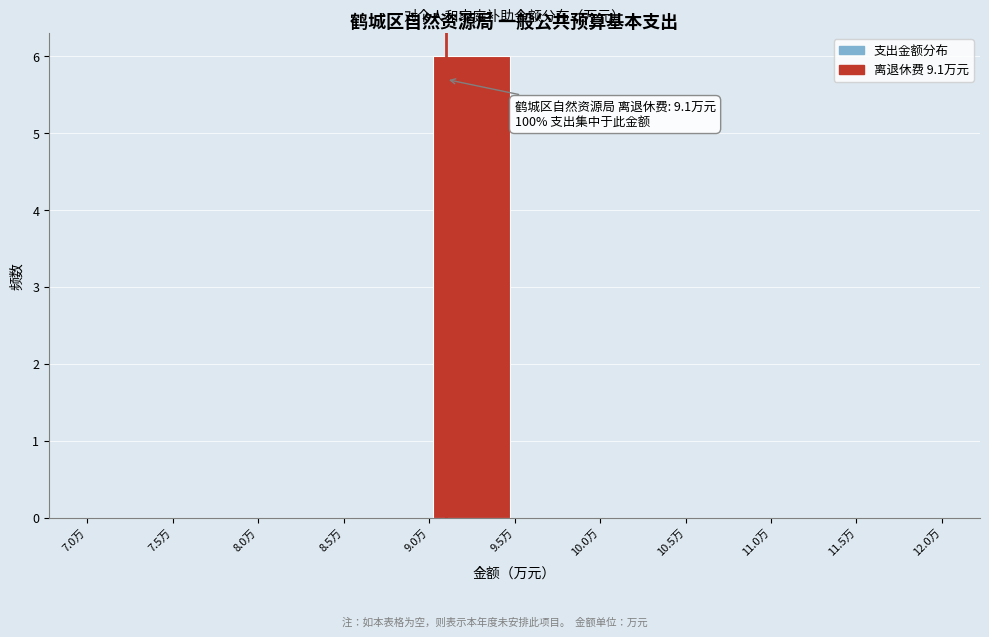

Over which range of the x-axis is the bar tallest?

9.0 to 9.5